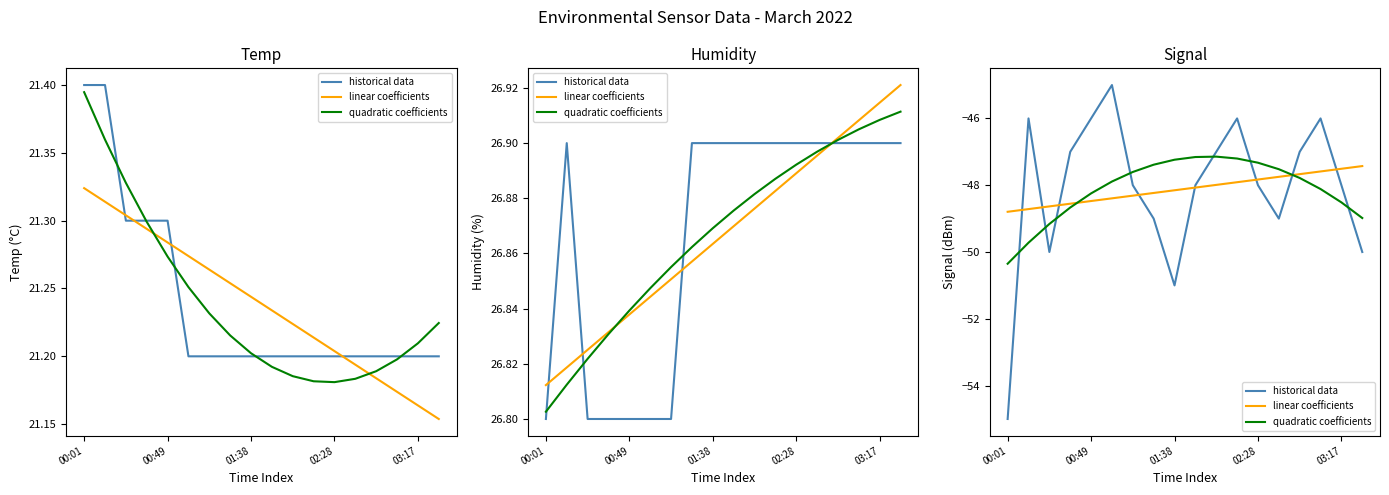

At which category does the chart reach its peak across all series?

5